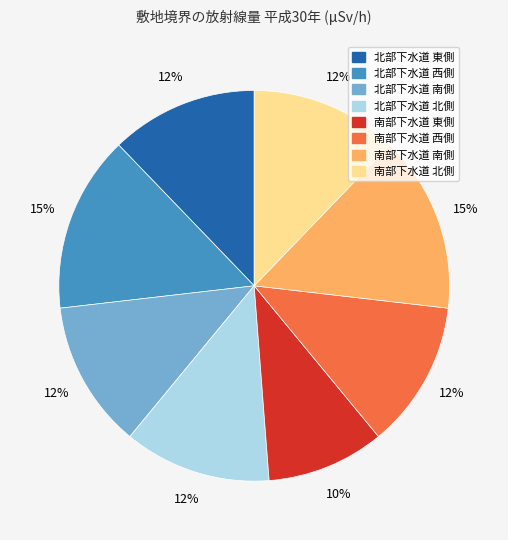

True or false: 南部下水道 北側 accounts for 1% of the total.

False